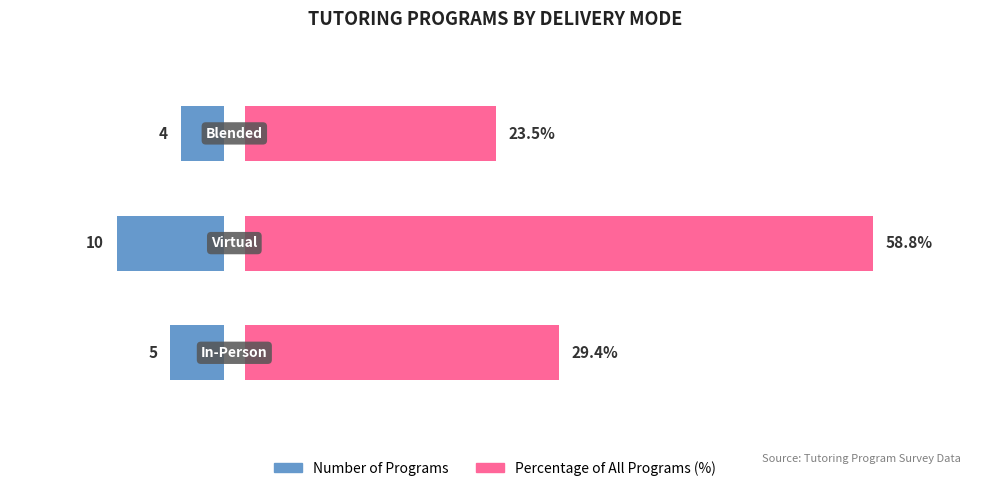

What is the difference between the maximum and minimum values in the Percentage of Programs (%) series?

35.3